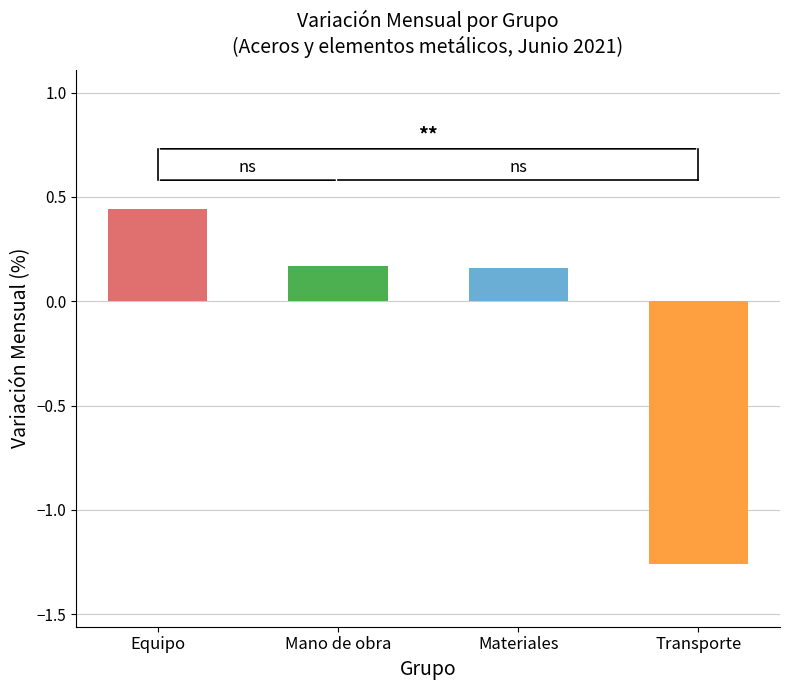

How many bars are there in total?

4